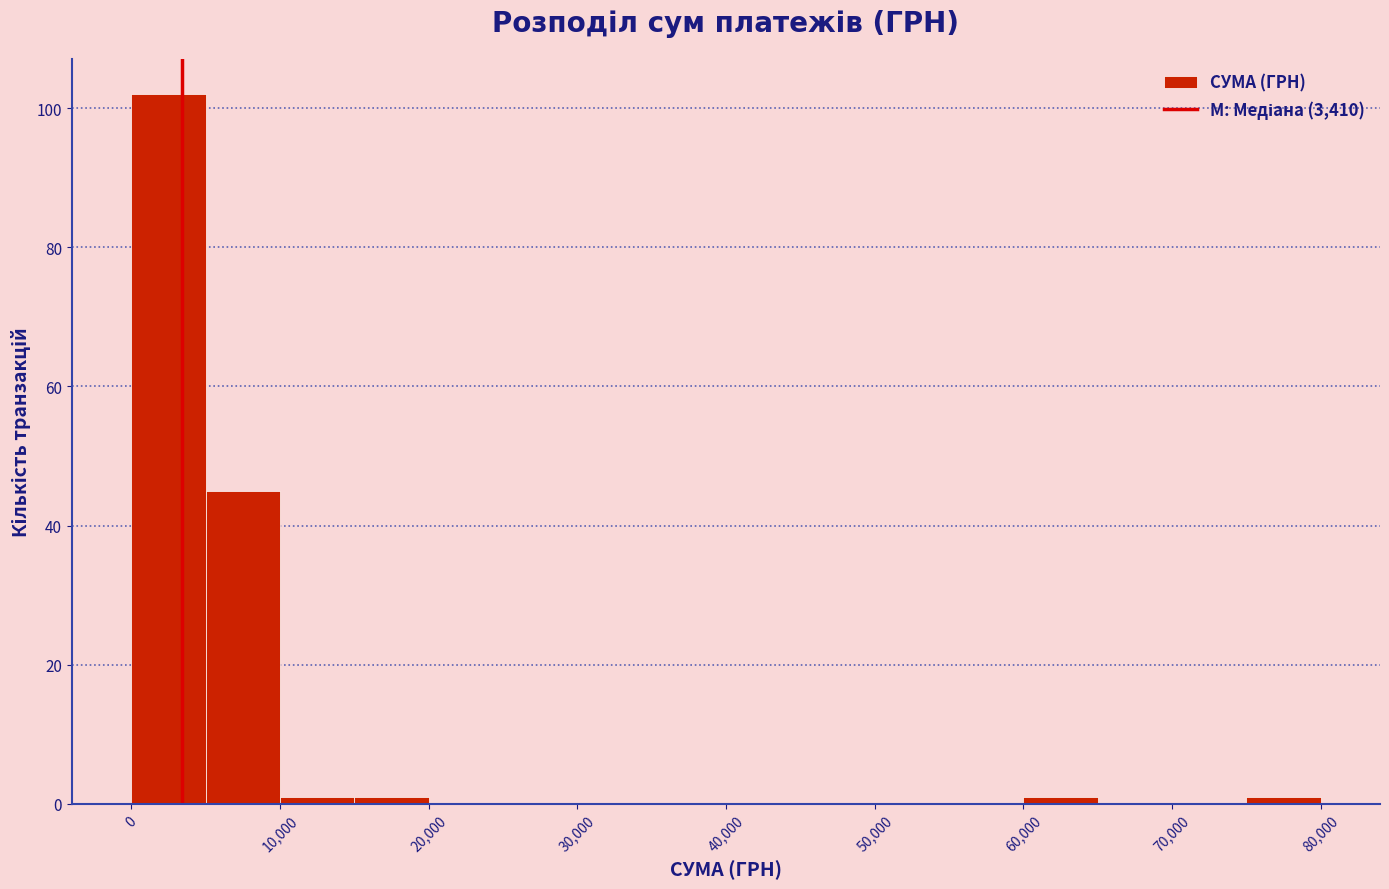

Which range on the x-axis has the tallest bar?

0 to 5000